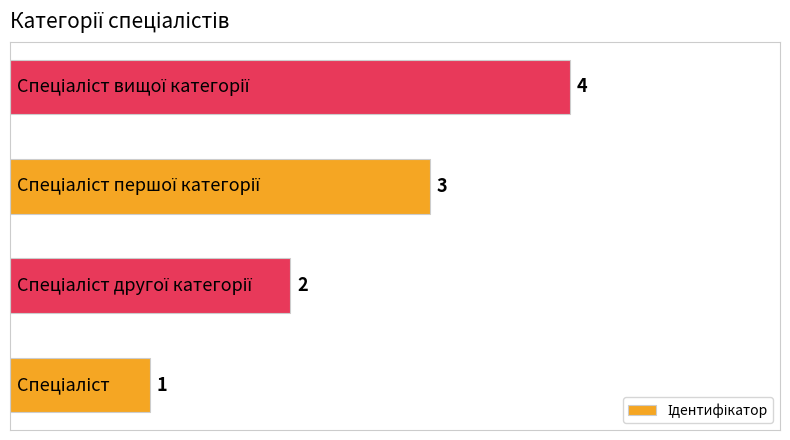

What is the difference between the maximum and minimum values?

3